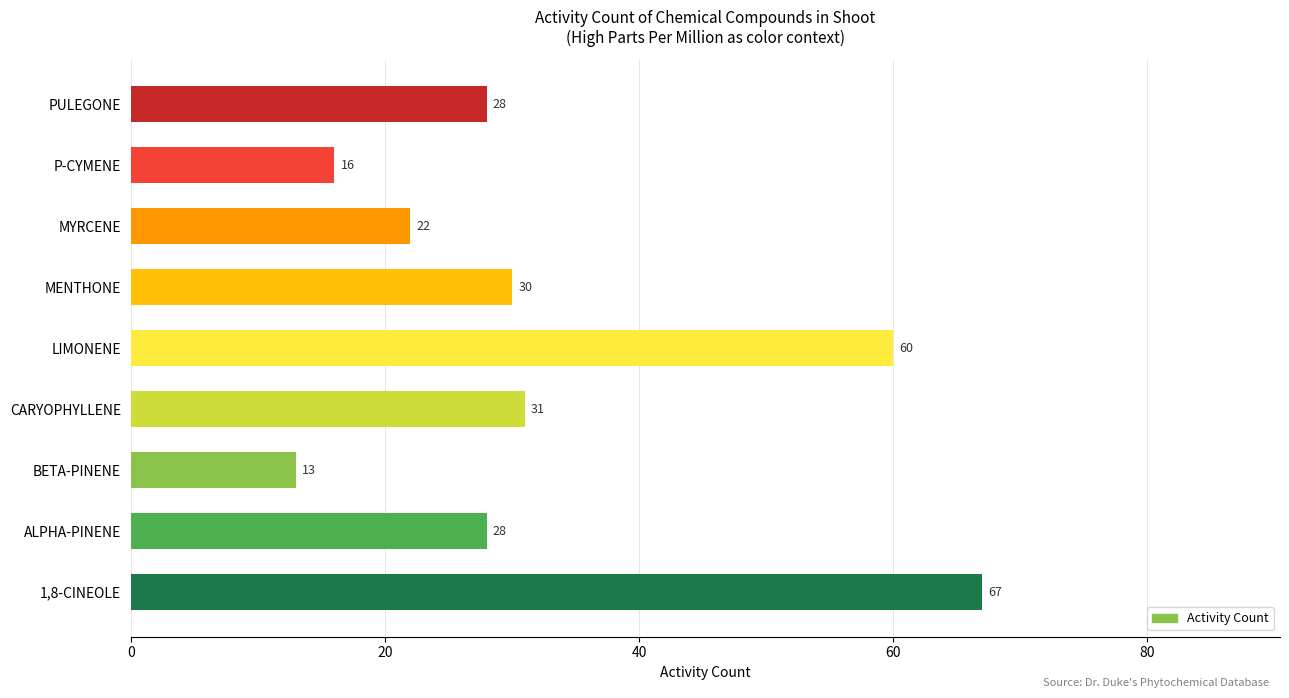

True or false: the data shows 43 at PULEGONE.

False